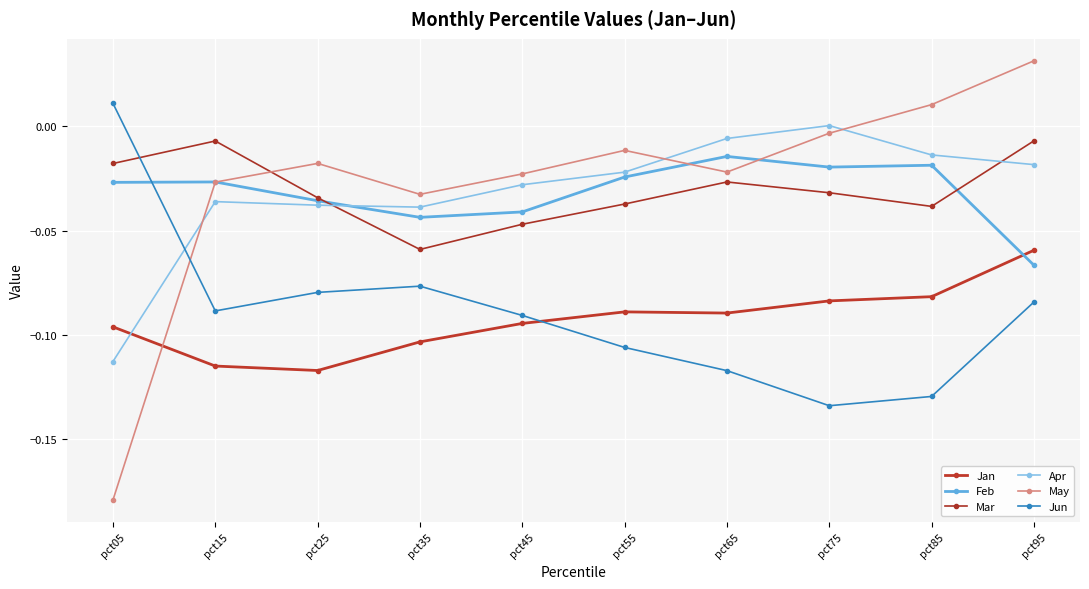

Which category has the highest value in the Apr series?

pct75